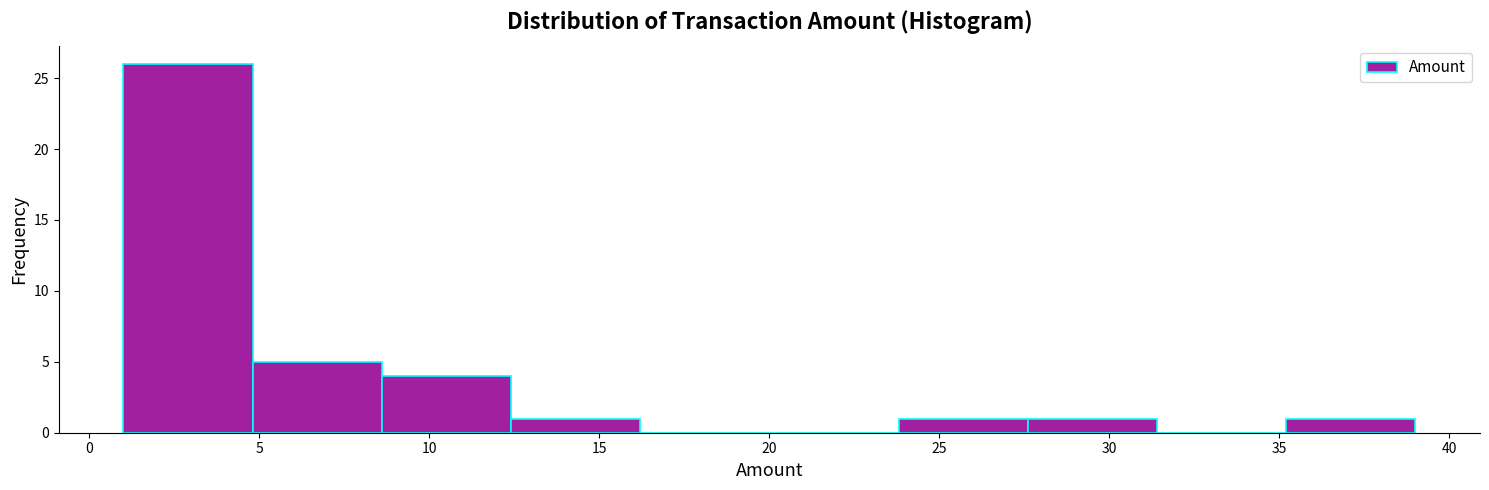

Reading left to right, list every bar in this chart as the range it spans on the x-axis followed by its height. Neither the bar edges nor the heights are printed on the chart, so give them approximately, as read against the axes.

1.0 to 4.8: 26
4.8 to 8.6: 5
8.6 to 12.4: 4
12.4 to 16.2: 1
16.2 to 20.0: 0
20.0 to 23.8: 0
23.8 to 27.6: 1
27.6 to 31.4: 1
31.4 to 35.2: 0
35.2 to 39.0: 1